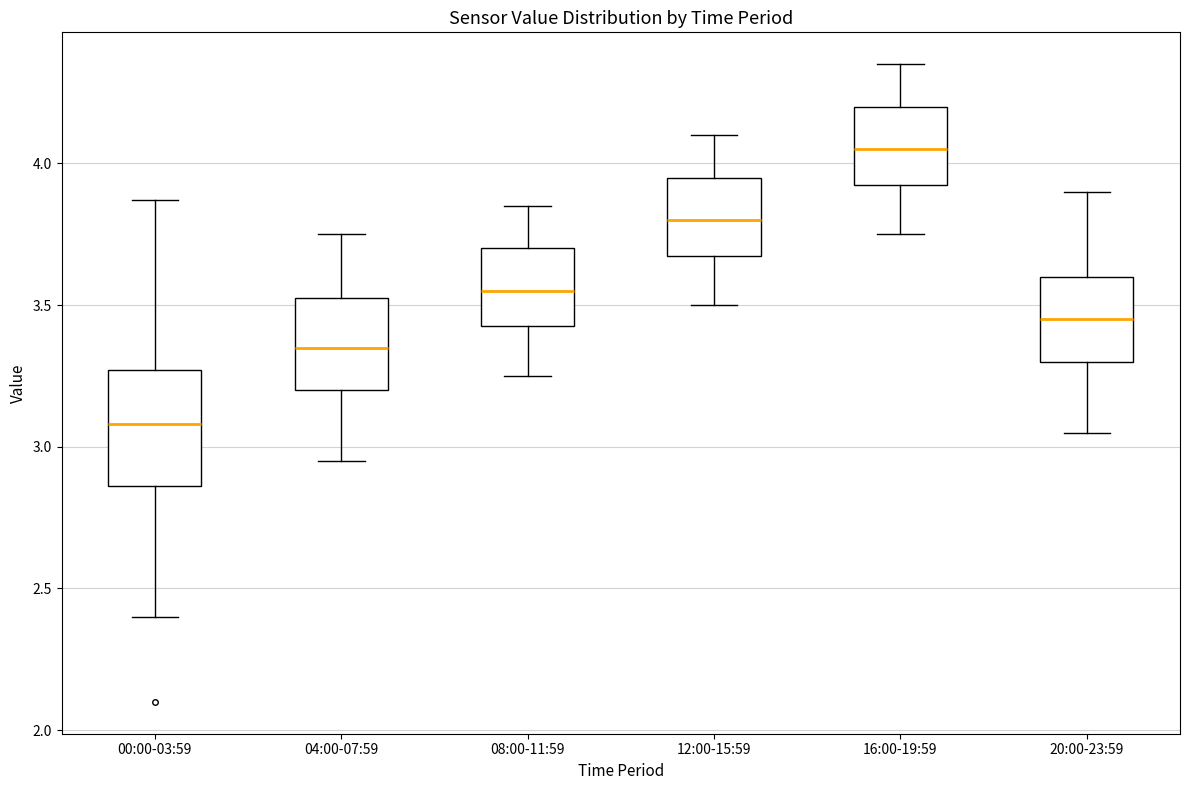

Where does the median line of the box for 08:00-11:59 sit on the y-axis? The values are not printed on the chart, so give them approximately, as read against the axis.

3.55